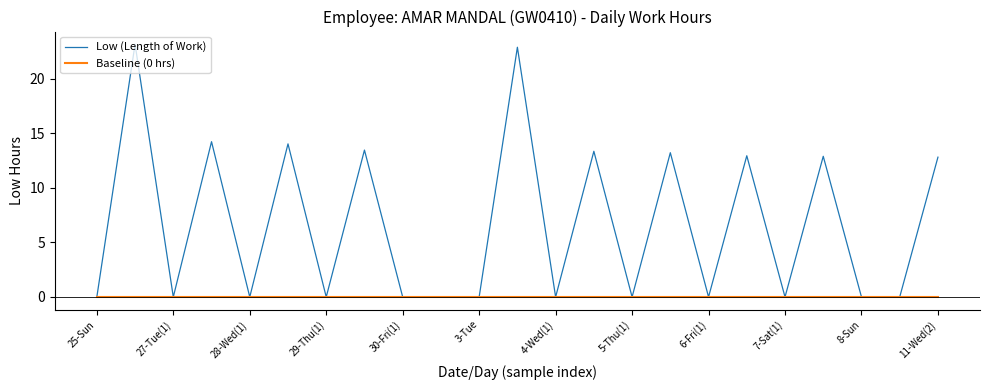

Which series has the largest range (max minus min)?

Low (Length of Work)